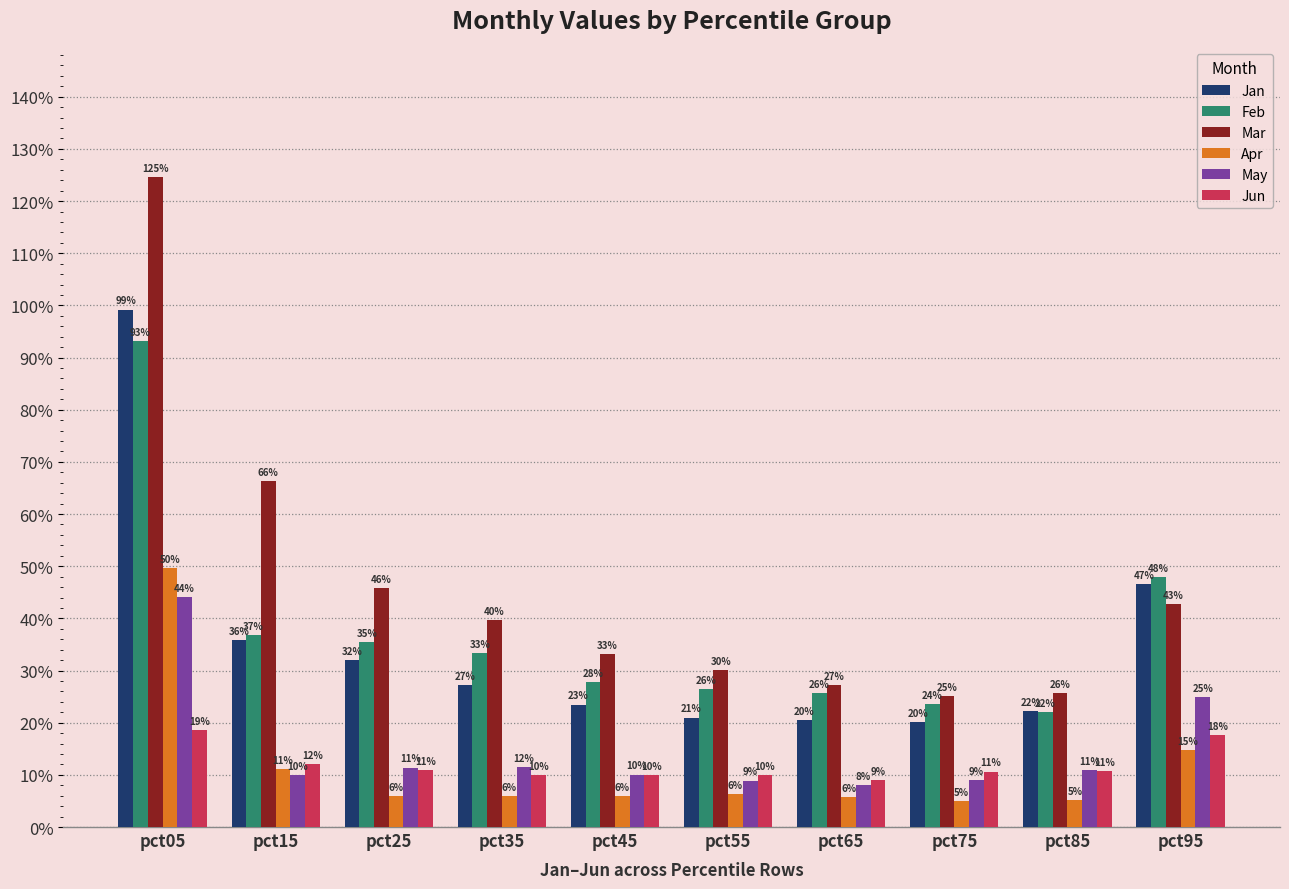

Which series changed the most between pct05 and pct65?

Mar